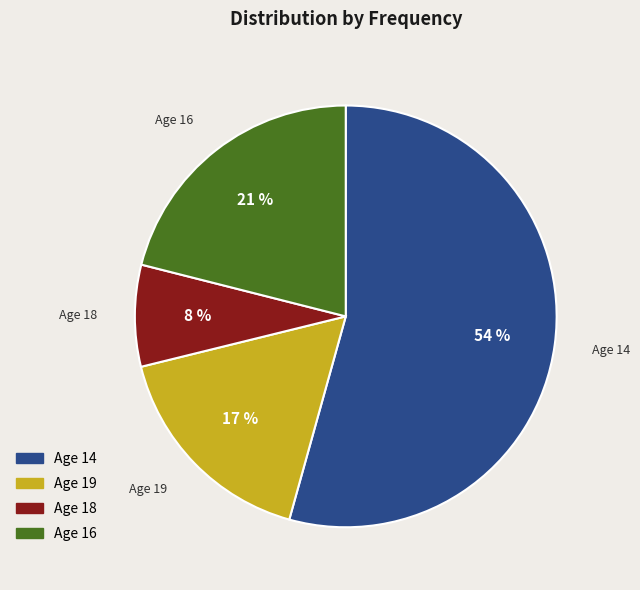

True or false: Age 19 accounts for 17% of the total.

True